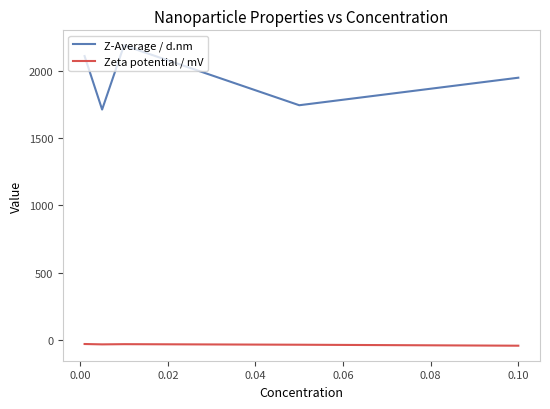

List the series in order of their overall mean, highest first.

Z-Average / d.nm, Zeta potential / mV